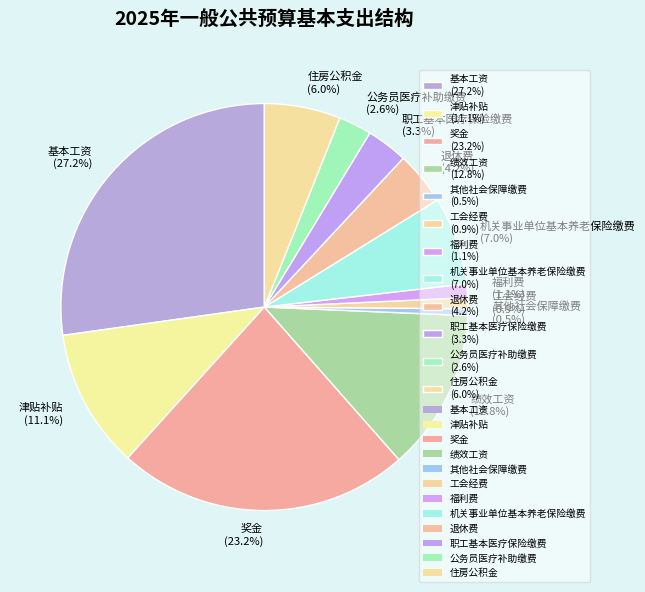

Is it true that 奖金 is 23% of the pie?

True